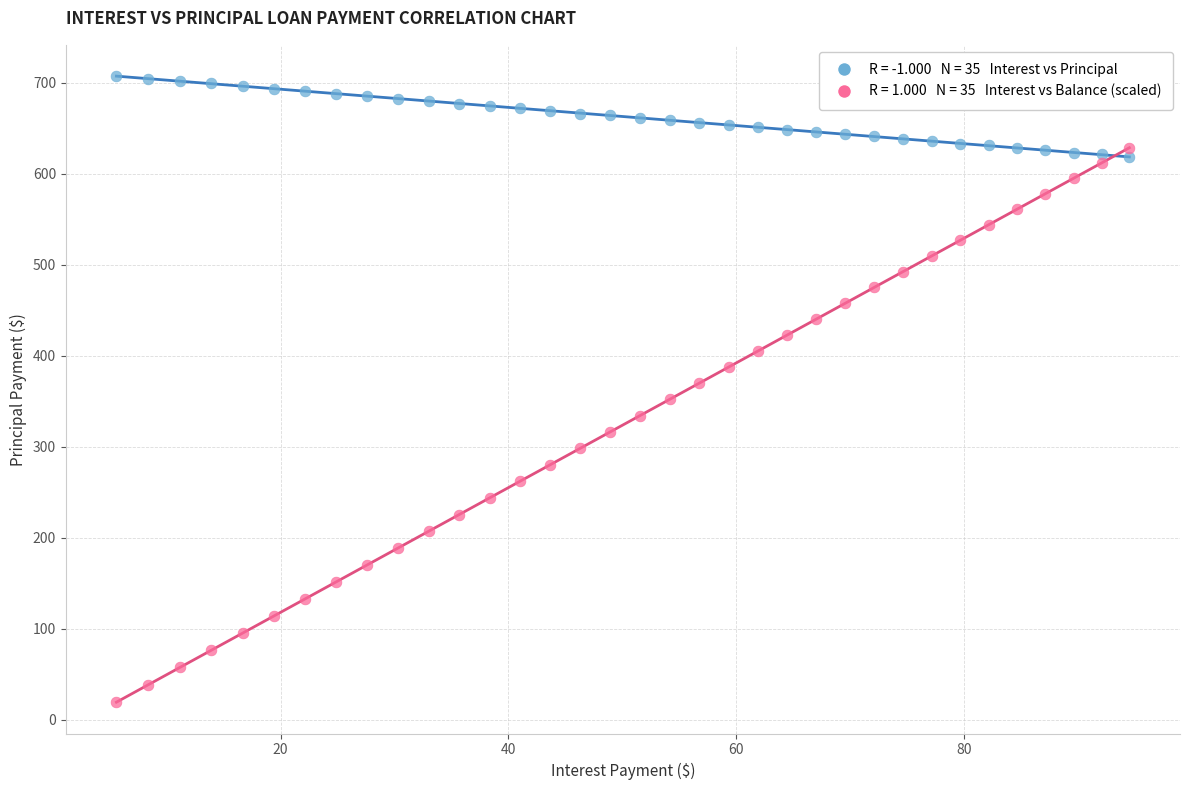

Across all data points, what is the range of Y values (max minus min)?

687.9